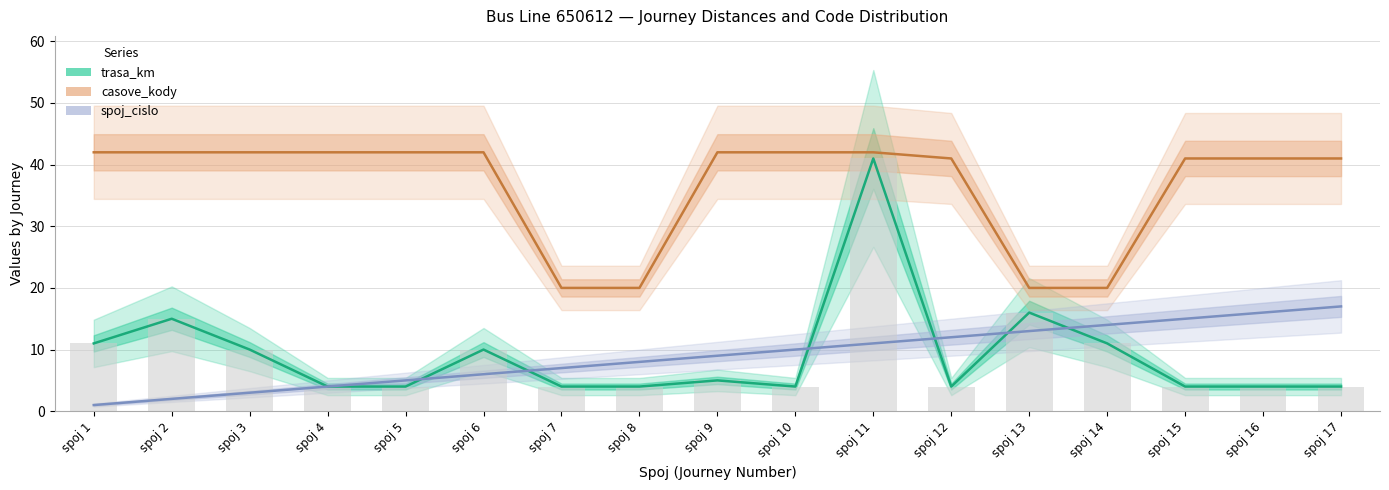

Rank the categories by trasa_km value from lowest to highest.

spoj 4, spoj 5, spoj 7, spoj 8, spoj 10, spoj 12, spoj 15, spoj 16, spoj 17, spoj 9, spoj 3, spoj 6, spoj 1, spoj 14, spoj 2, spoj 13, spoj 11